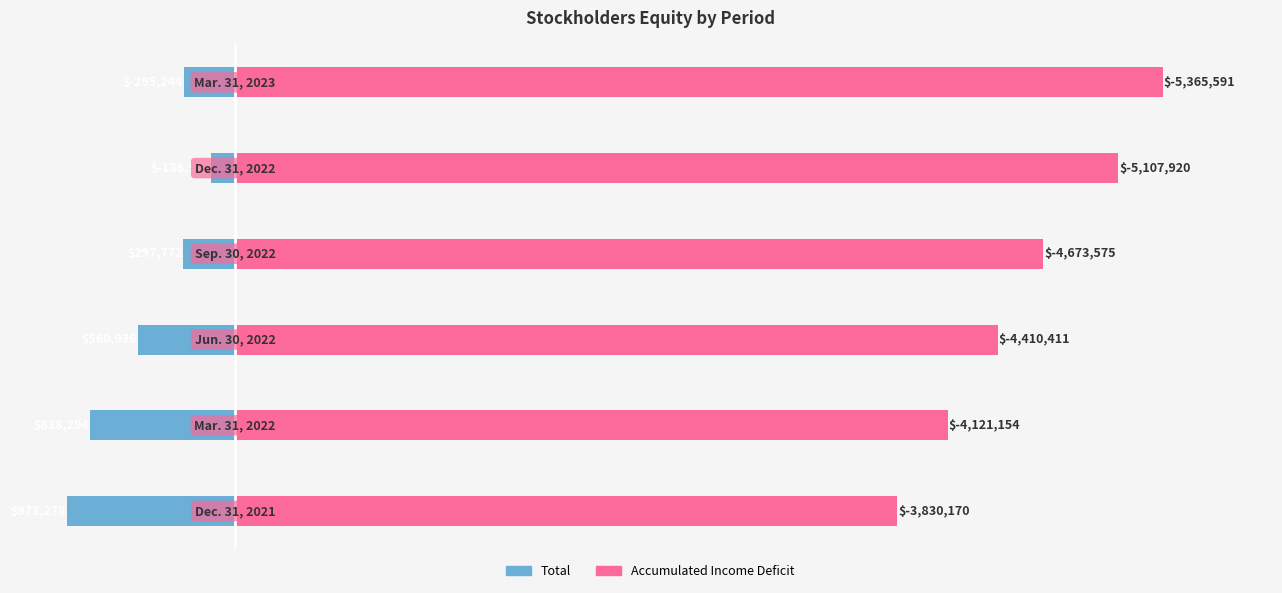

At how many categories does at least one series exceed 2109179?

6